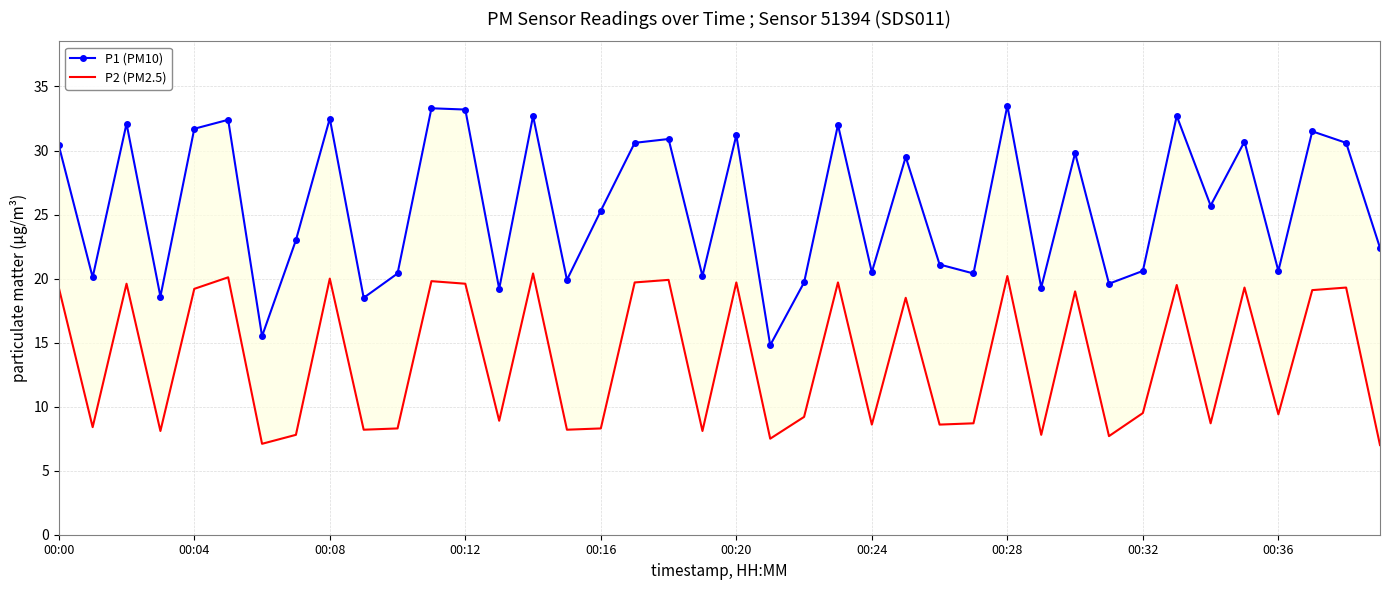

True or false: P1 (PM10) and P2 (PM2.5) intersect in this chart.

False